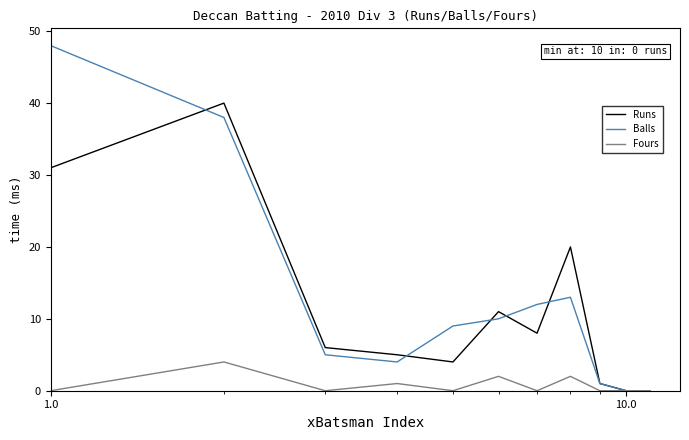

What is the average value of the Balls series?

13